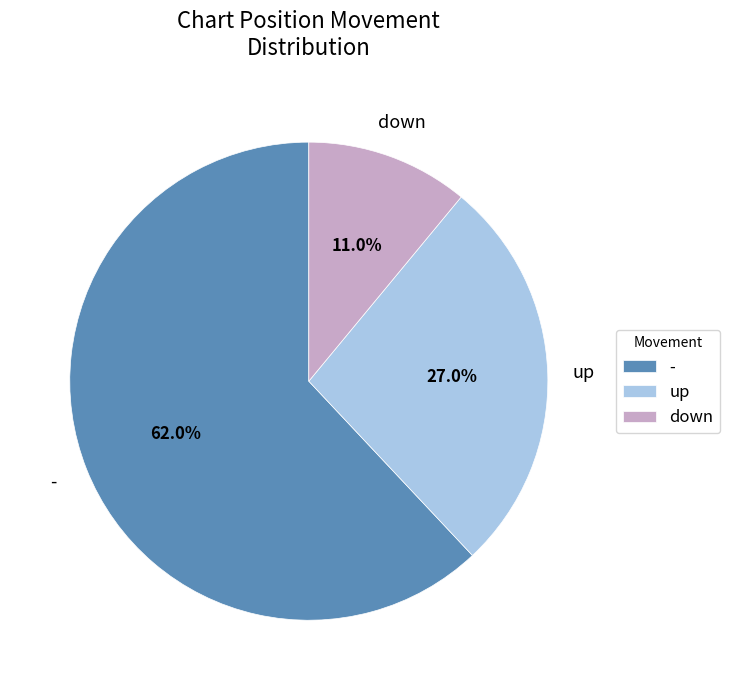

How many segments does this pie chart have?

3